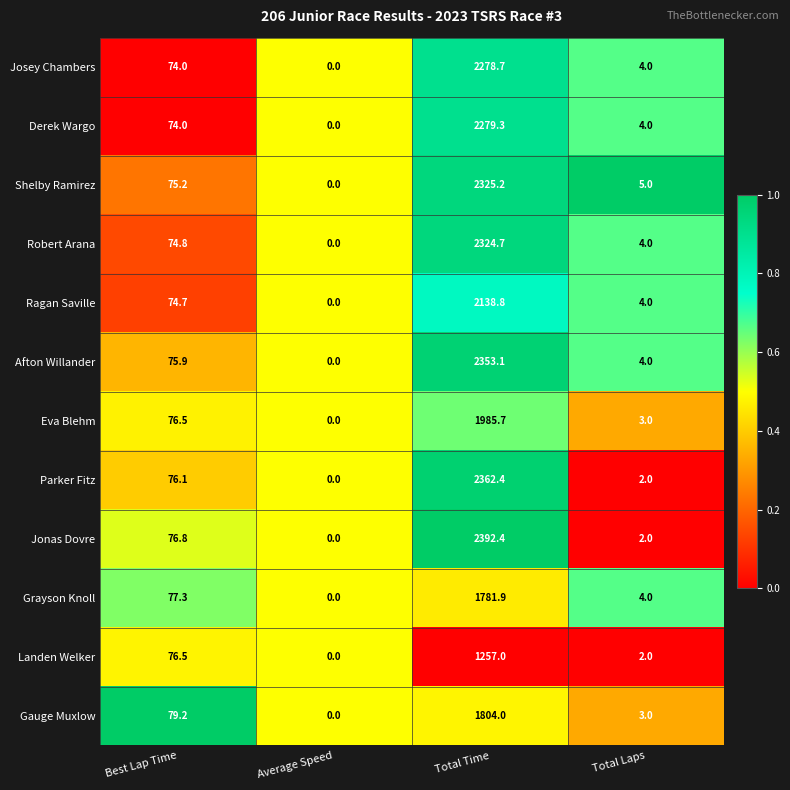

List the series in order of their peak value, highest first.

Jonas Dovre, Parker Fitz, Afton Willander, Shelby Ramirez, Robert Arana, Derek Wargo, Josey Chambers, Ragan Saville, Eva Blehm, Gauge Muxlow, Grayson Knoll, Landen Welker